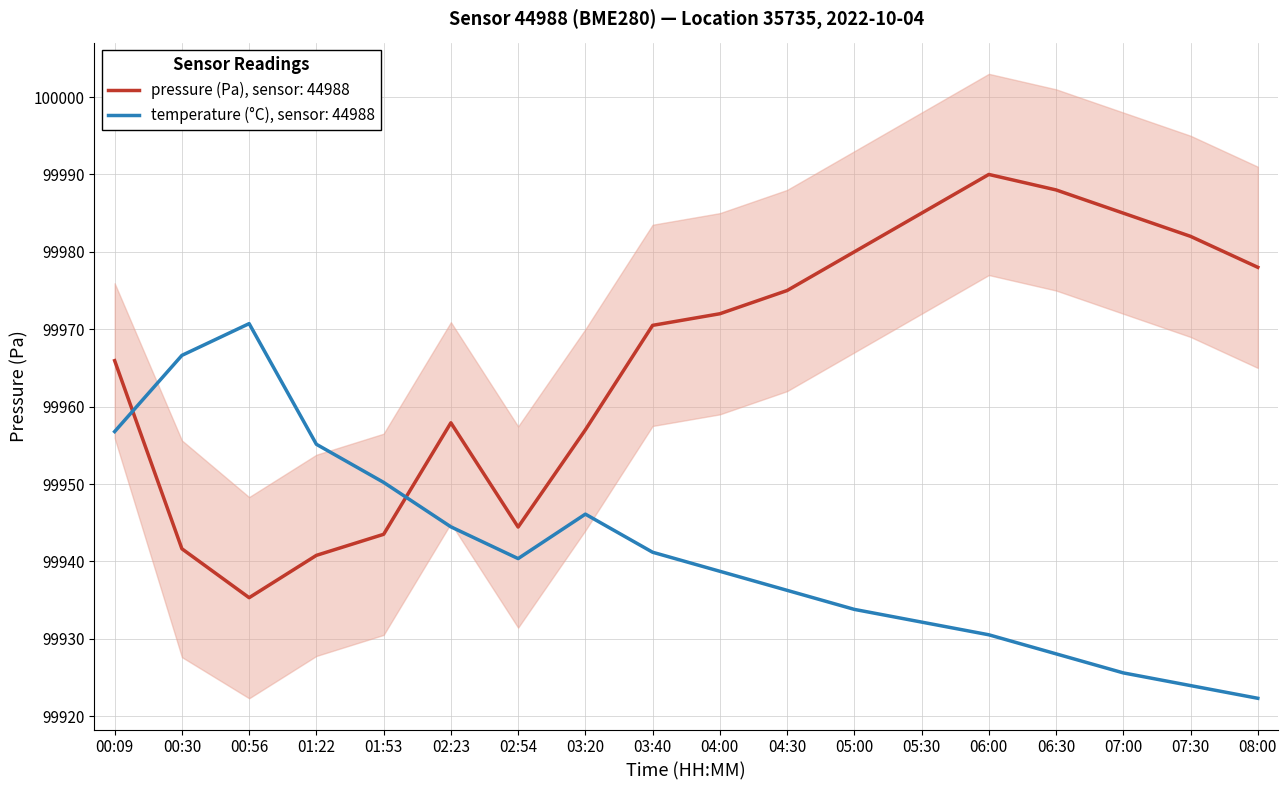

True or false: pressure has a value of 99944.4 at 02:54.

True